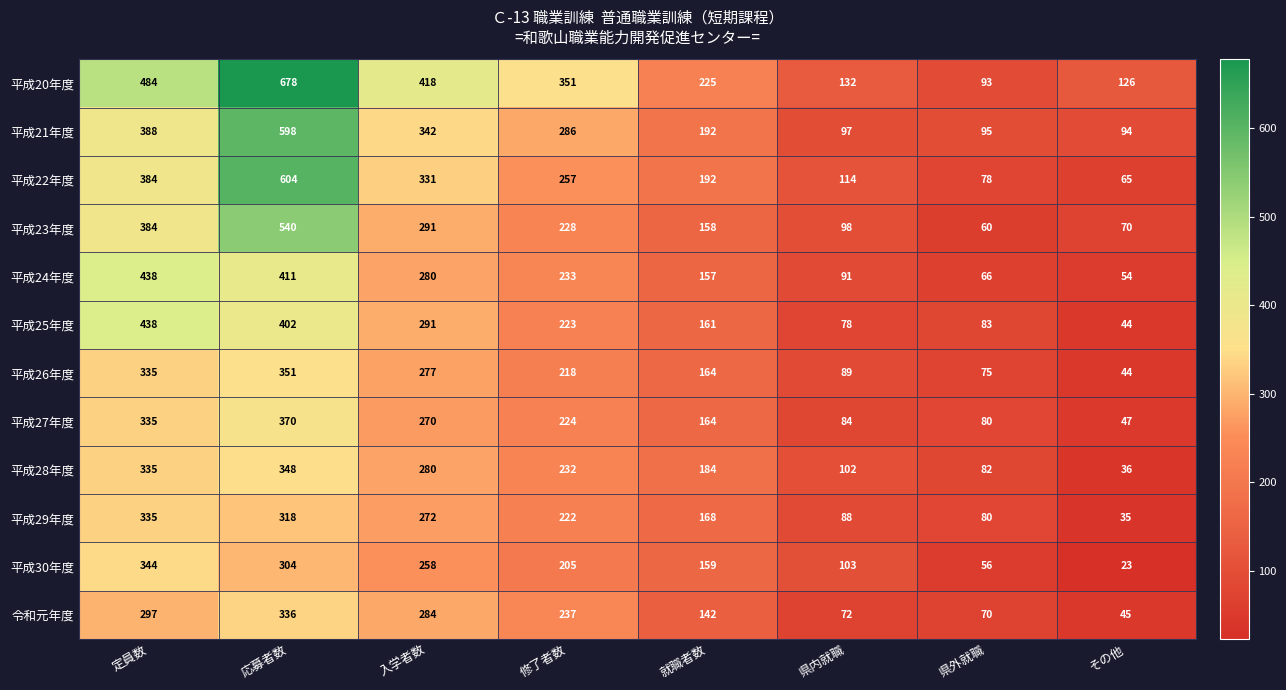

Is it true that 平成21年度 equals 865 at 応募者数?

False